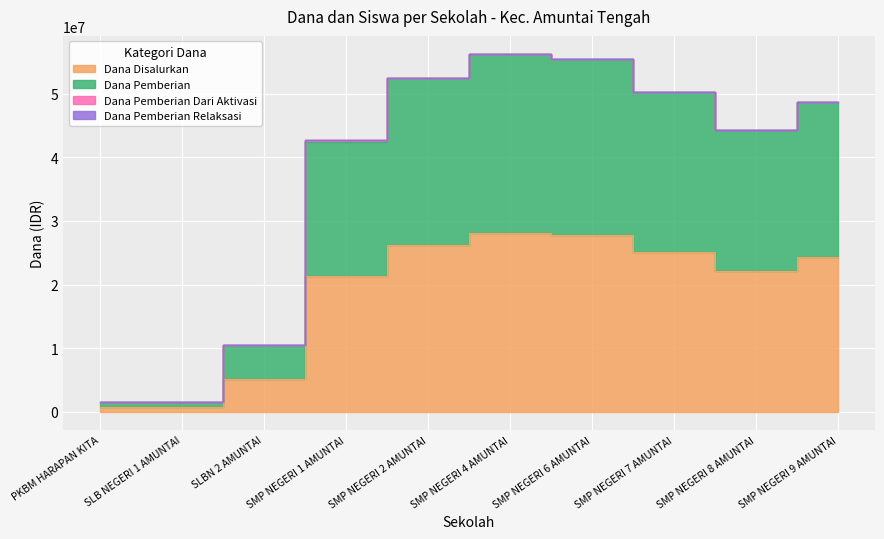

What position from the right is SLBN 2 AMUNTAI?

8